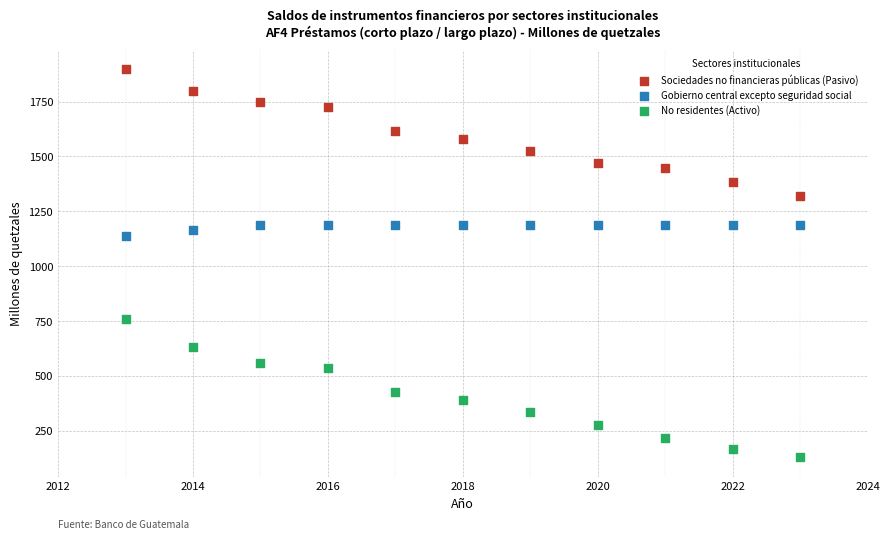

Across all data points, what is the range of Y values (max minus min)?

1766.7